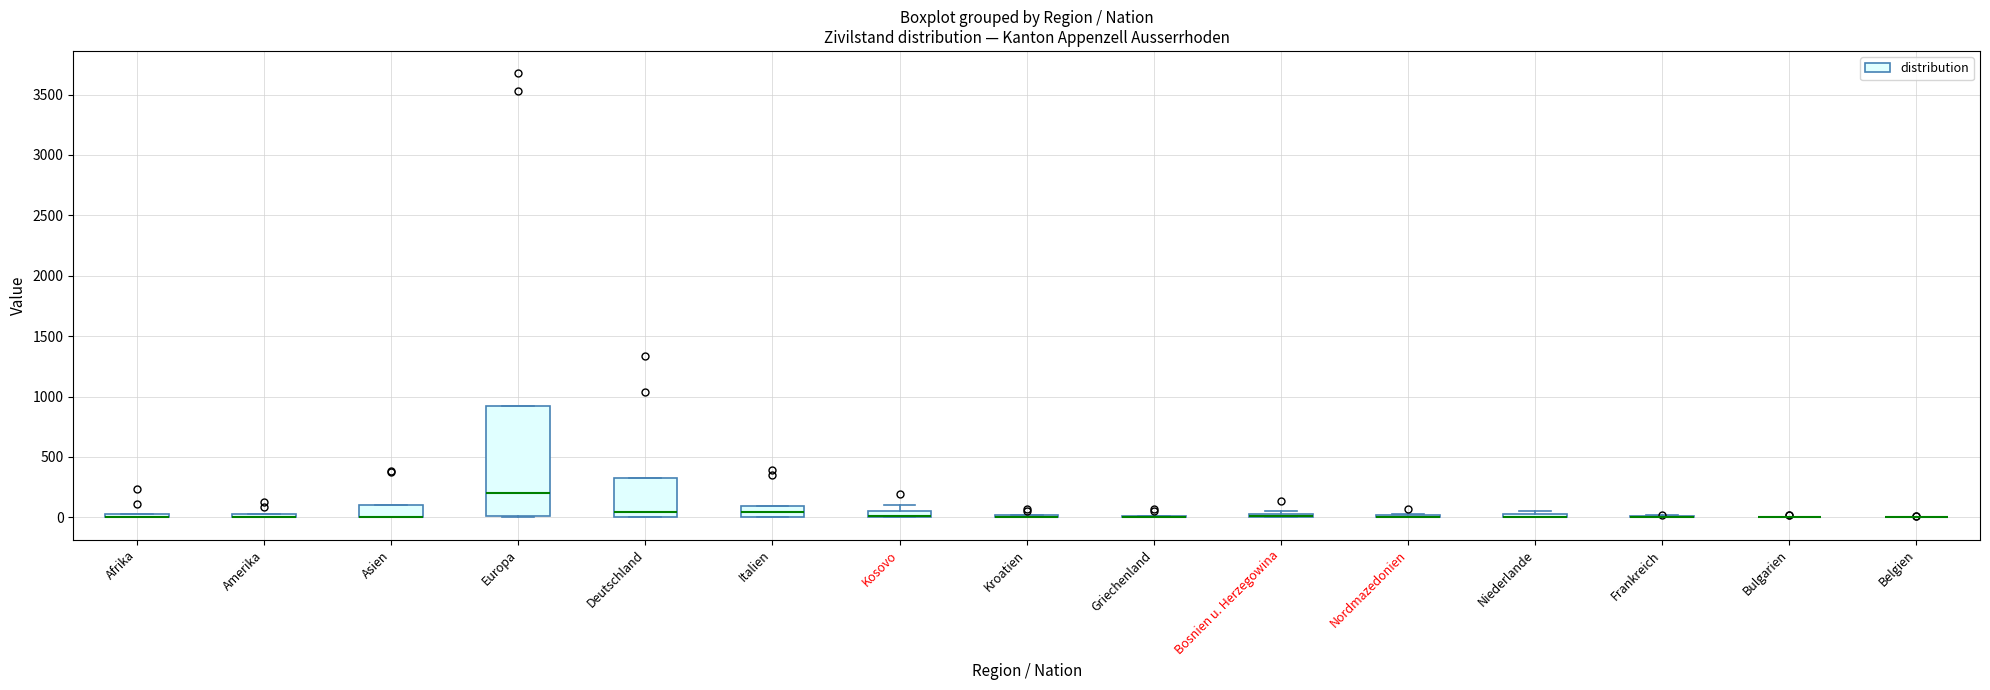

Which box is the tallest, from its lower edge to its upper edge?

Europa